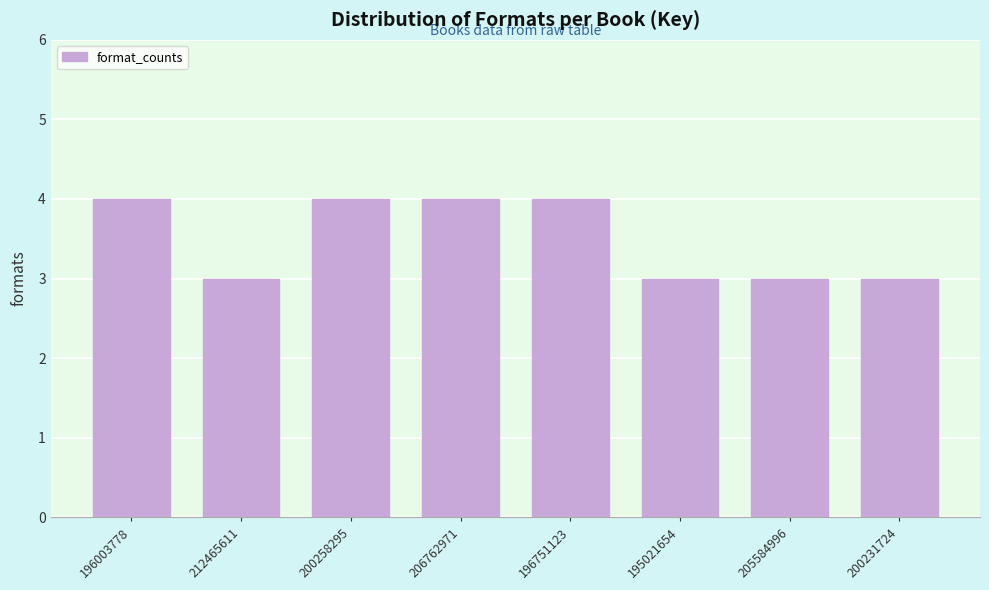

Reading left to right, what are all the values shown in this chart?

4	3	4	4	4	3	3	3